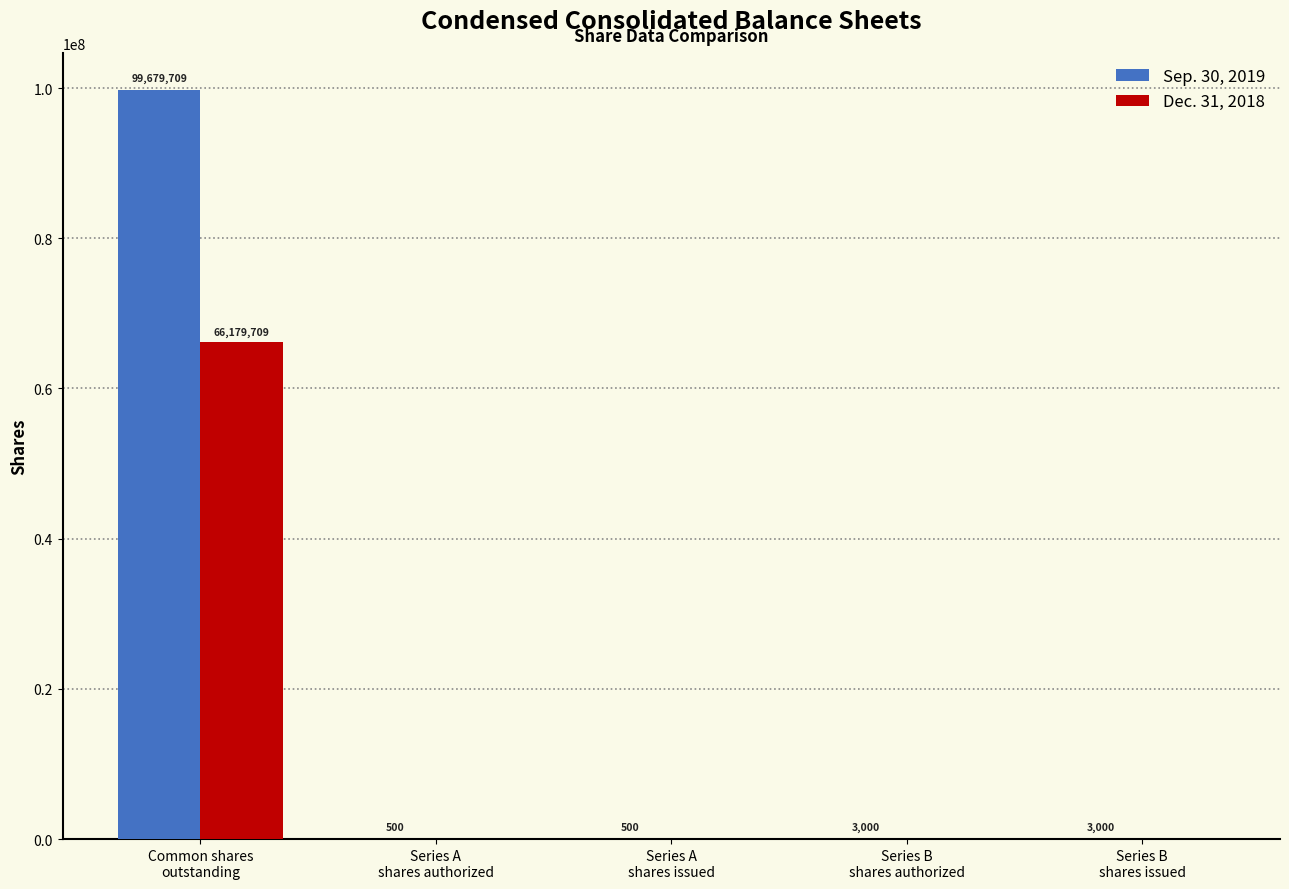

Which series has the widest spread of values?

Sep. 30, 2019